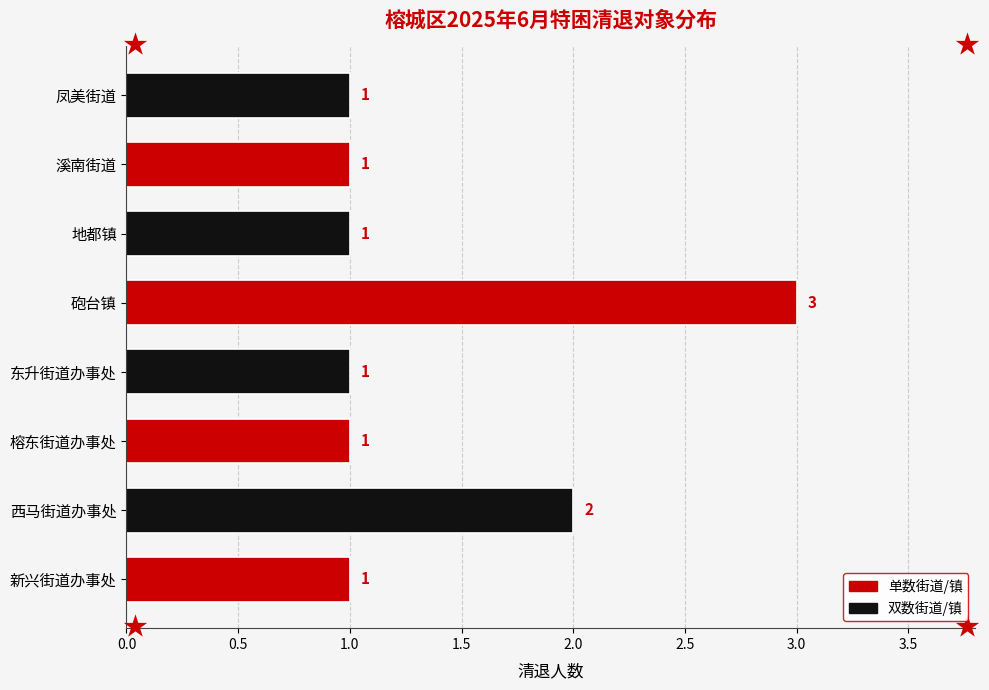

At which label is the value closest to 2?

西马街道办事处